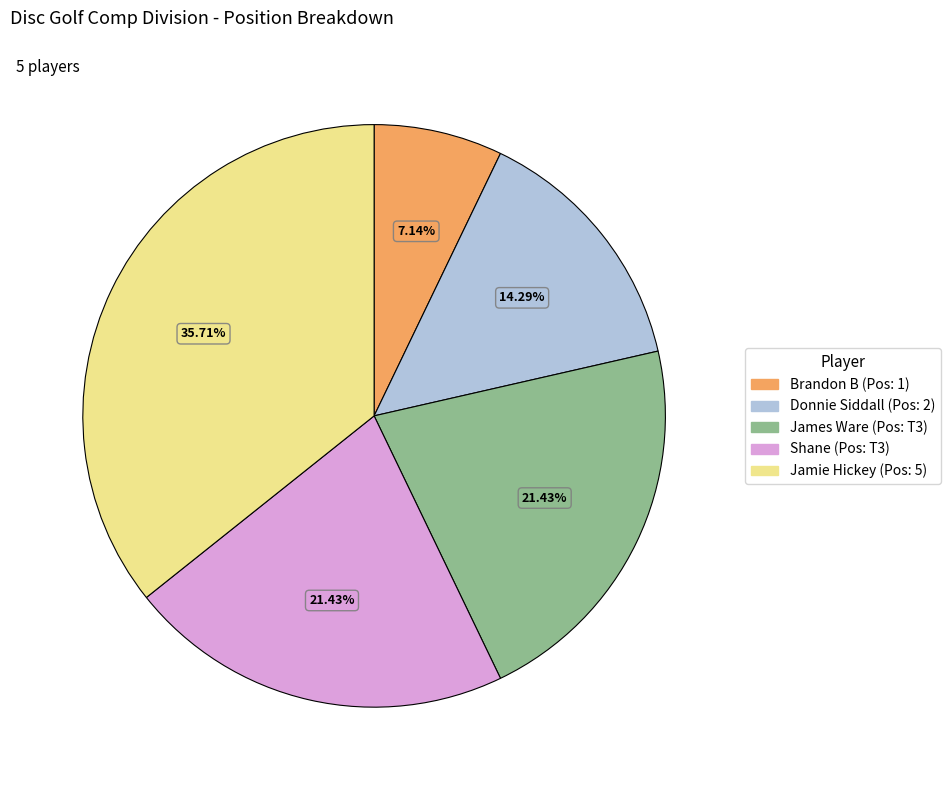

True or false: James Ware accounts for 31% of the total.

False